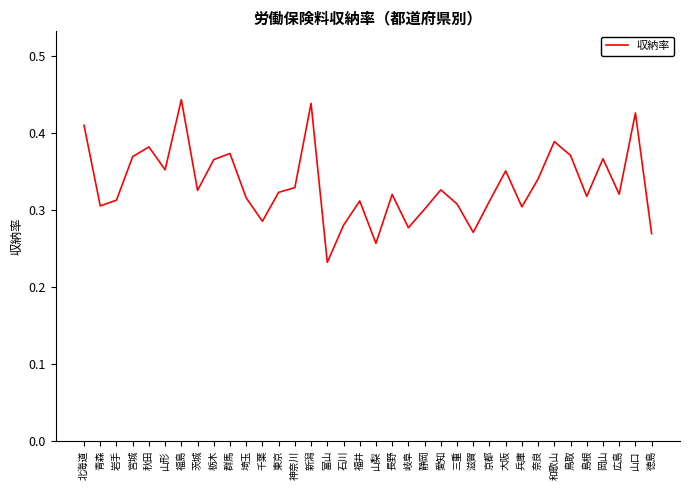

Which category has the highest value across all series?

福島